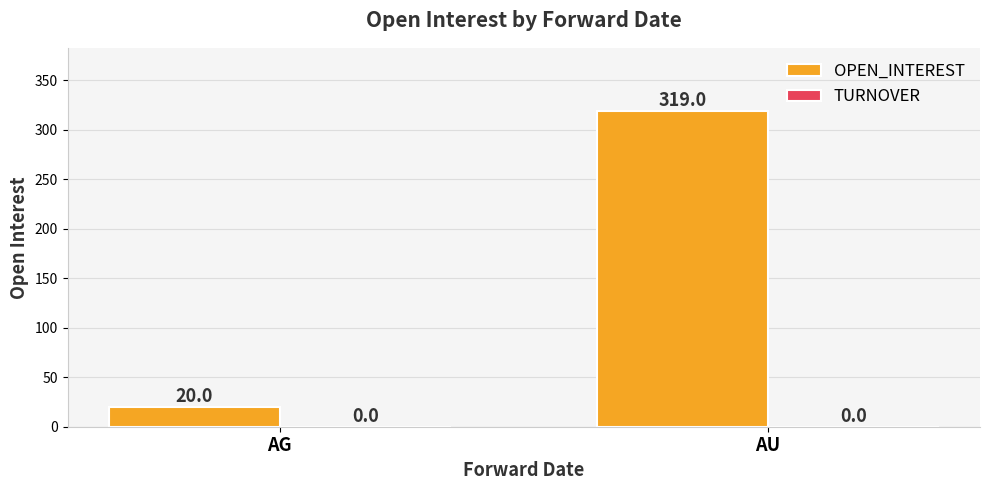

What value does the data have at AU?

319